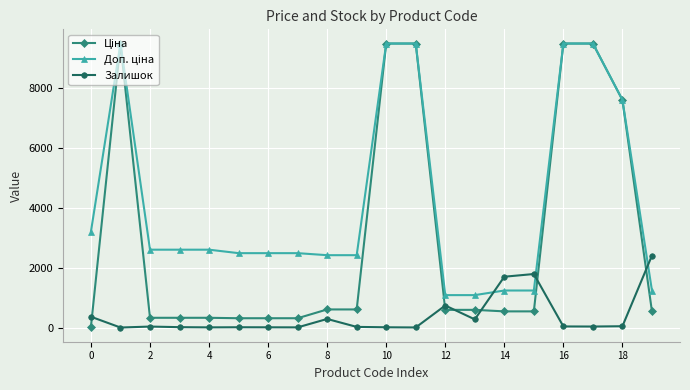

At how many categories does at least one series exceed 3071?

7